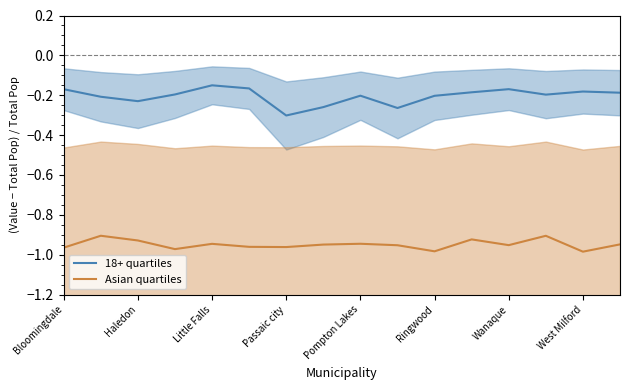

The 18+ quartiles series shows -0.0 at Ringwood. True or false?

False